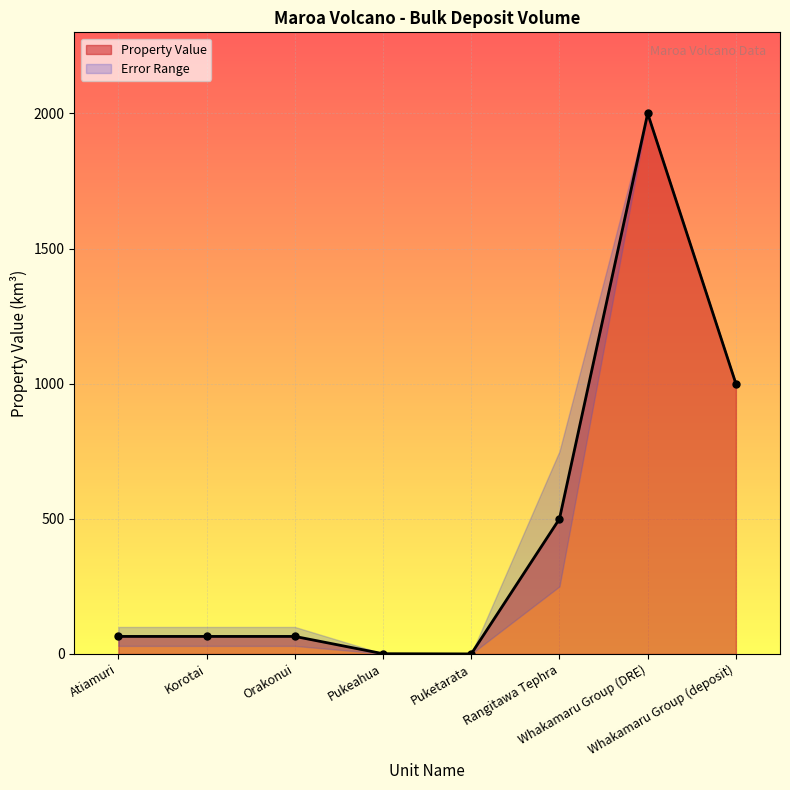

Rank the categories by value from highest to lowest.

Whakamaru Group (DRE), Whakamaru Group (deposit), Rangitawa Tephra, Atiamuri, Korotai, Orakonui, Pukeahua, Puketarata